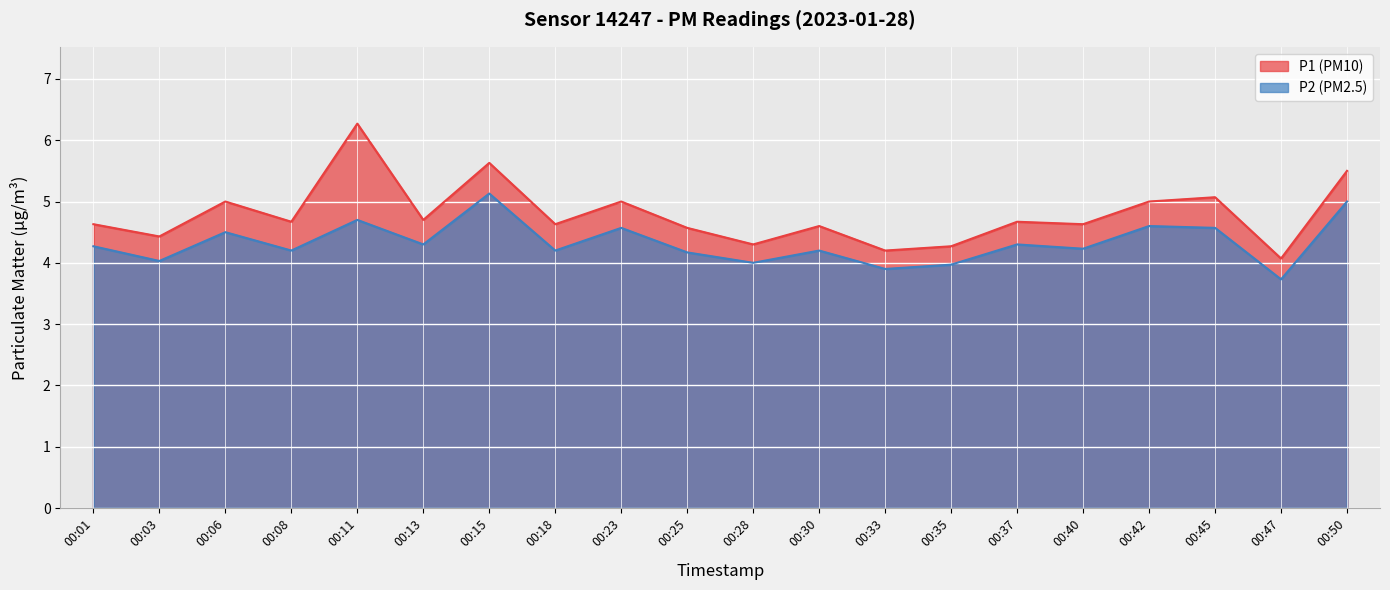

Which has a higher value, 00:47 or 00:06?

00:06